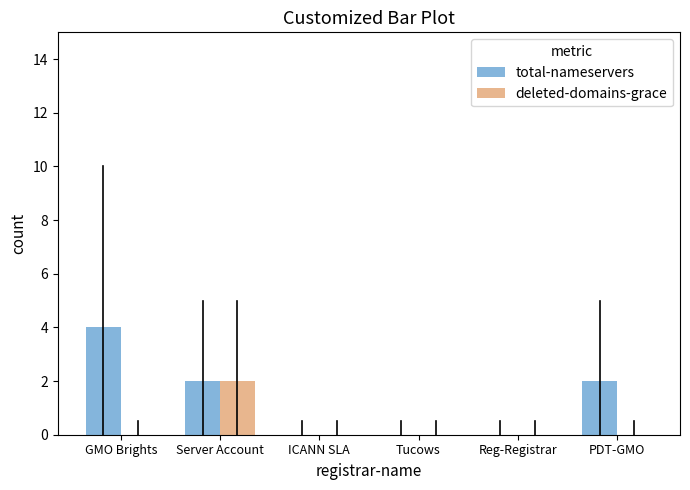

How many deleted-domains-grace values are between 0 and 1?

5